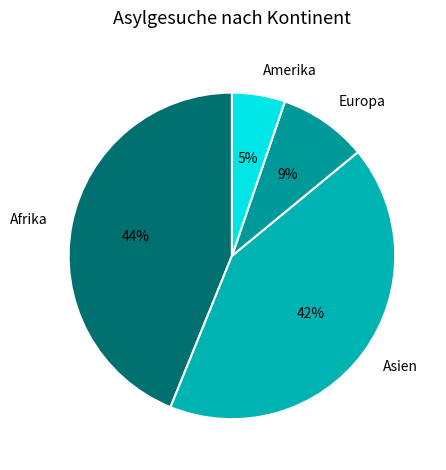

The Amerika slice represents 5% of the pie. True or false?

True